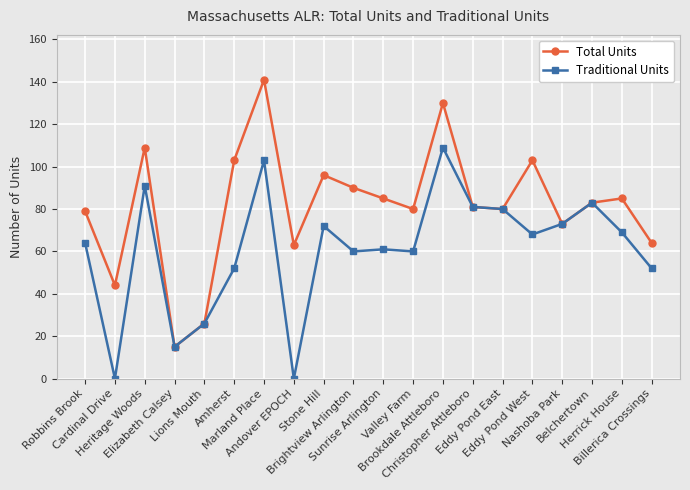

What is the label of the 8th point from the right?

Brookdale Attleboro